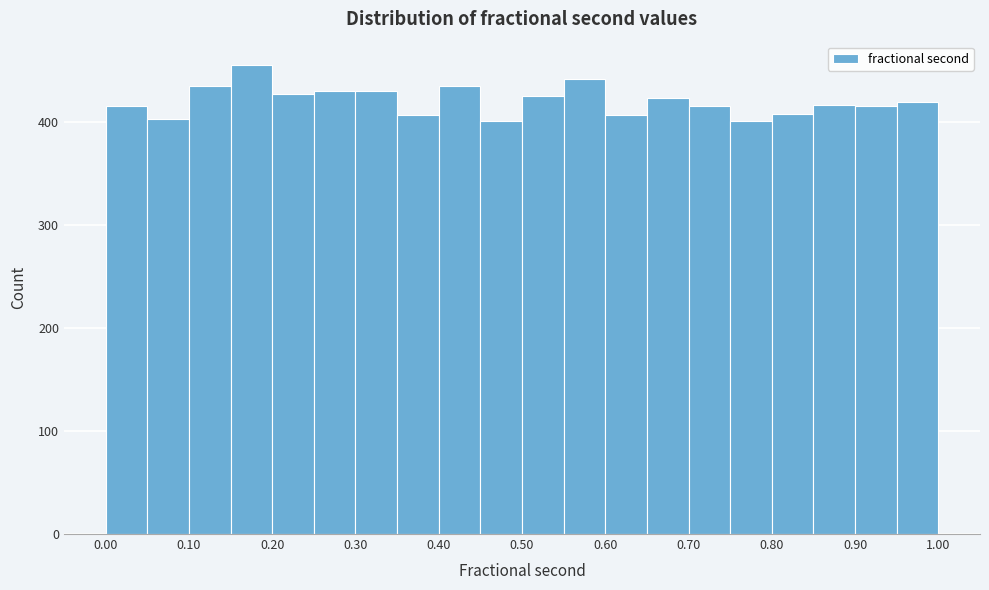

How tall is the bar that spans 0.80 to 0.85 on the x-axis? The values are not printed on the chart, so give them approximately, as read against the axis.

410